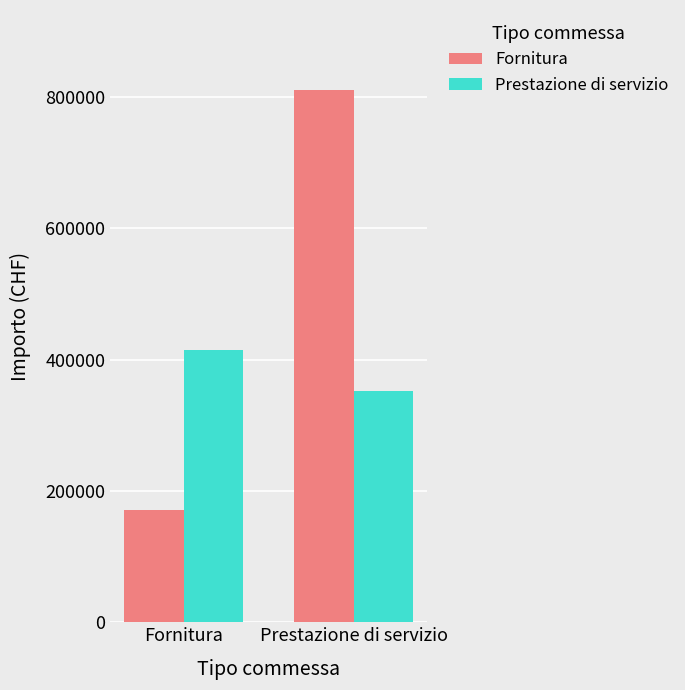

What position from the right is Prestazione di servizio?

1